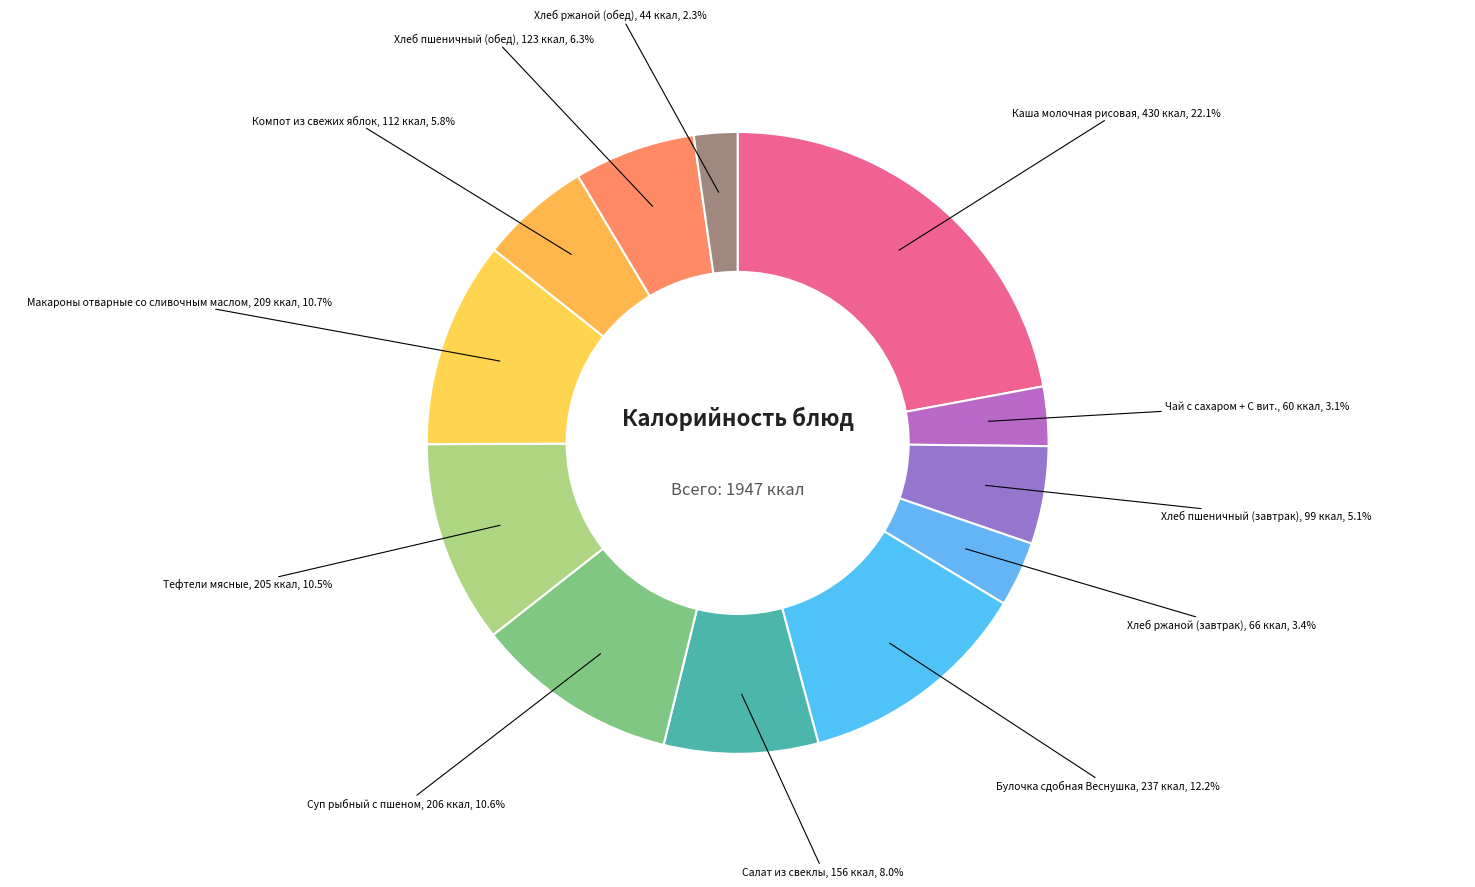

Count the number of slices in the pie.

12